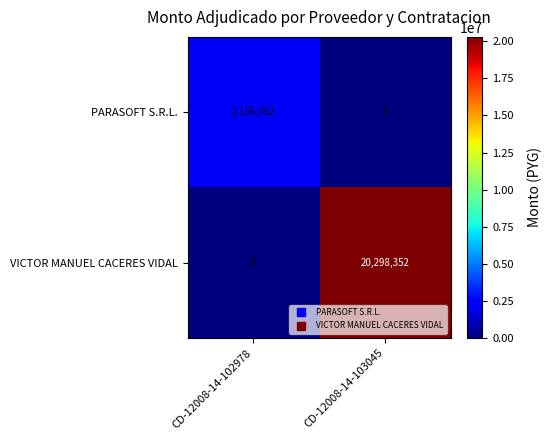

Rank the series by their average value, from lowest to highest.

PARASOFT S.R.L., VICTOR MANUEL CACERES VIDAL